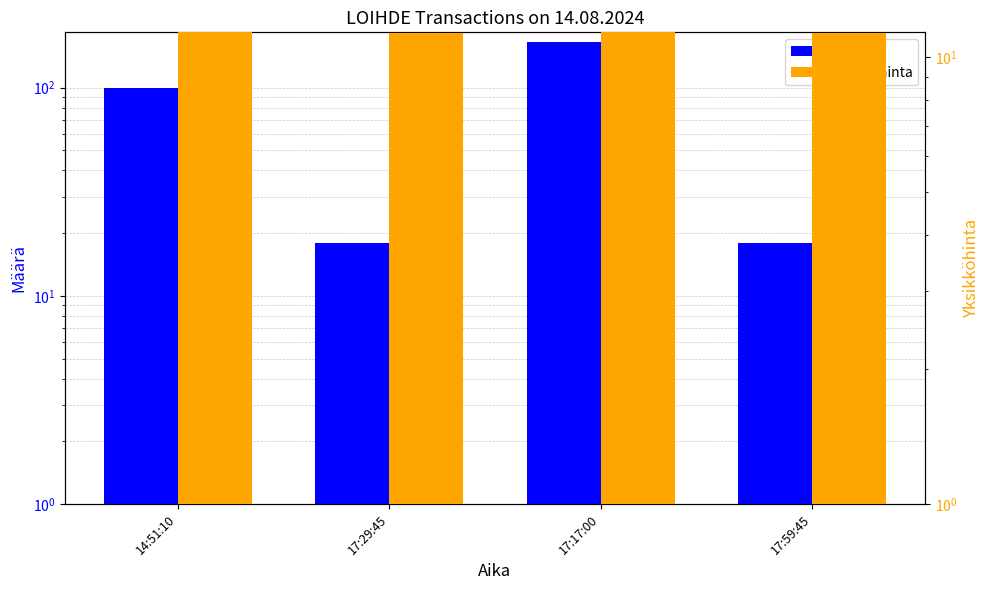

Which series has the largest total across all categories?

Määrä